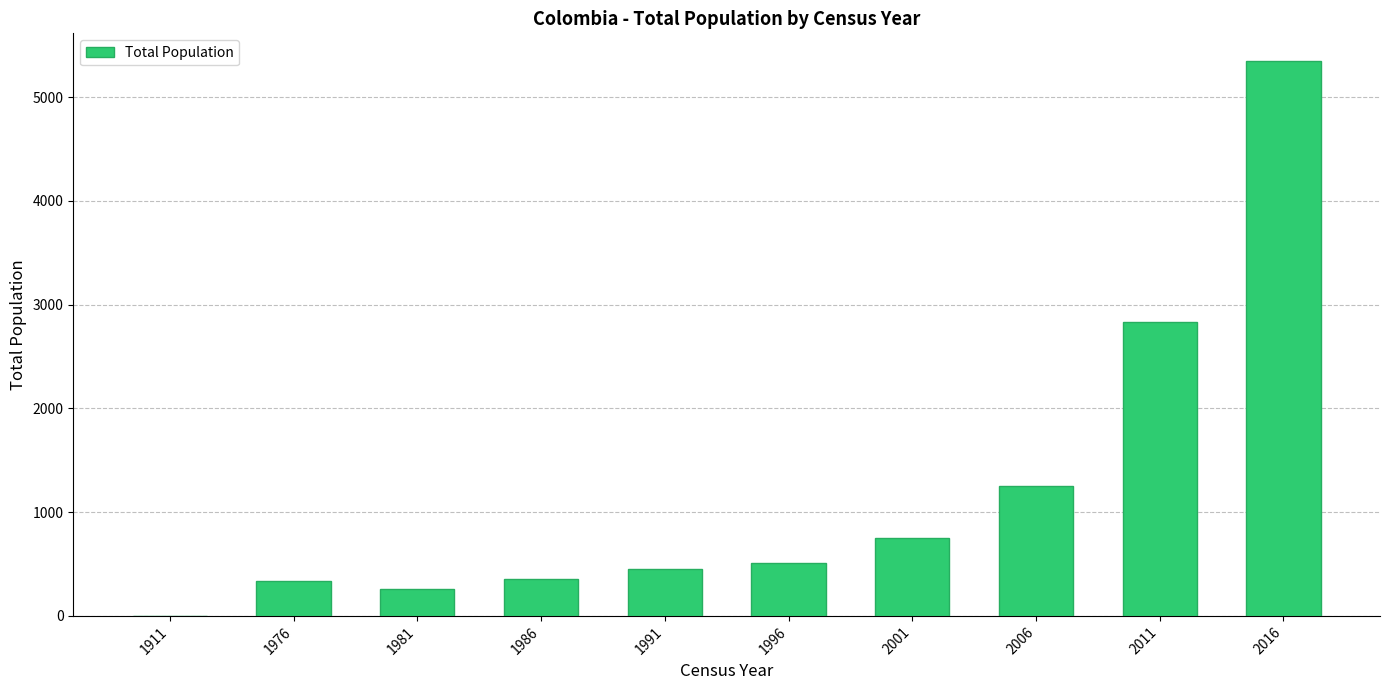

Which category has the highest value across all series?

2016